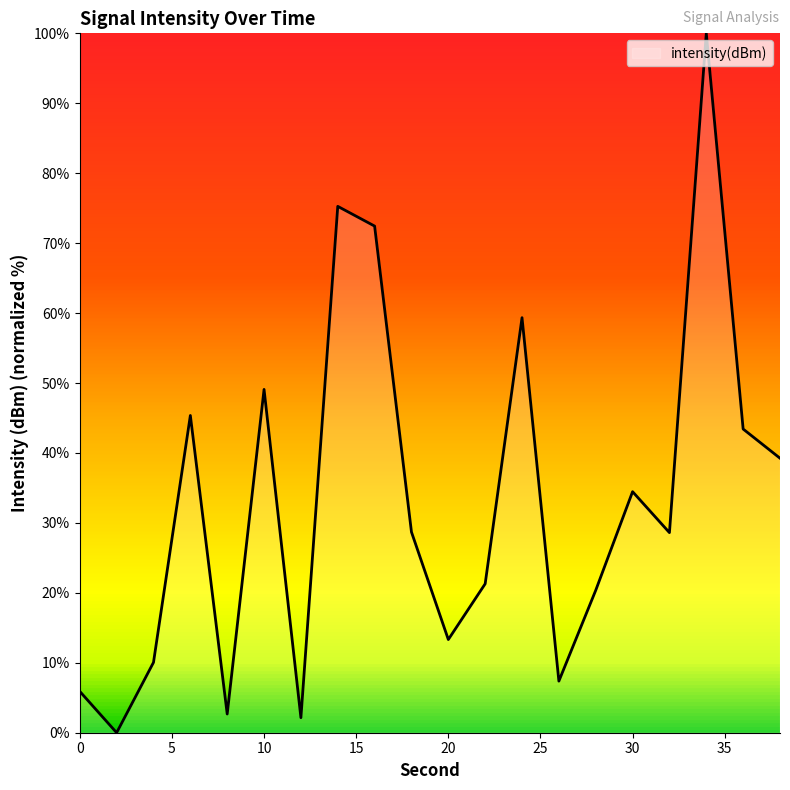

True or false: the data has more than 2 interior local peaks.

True